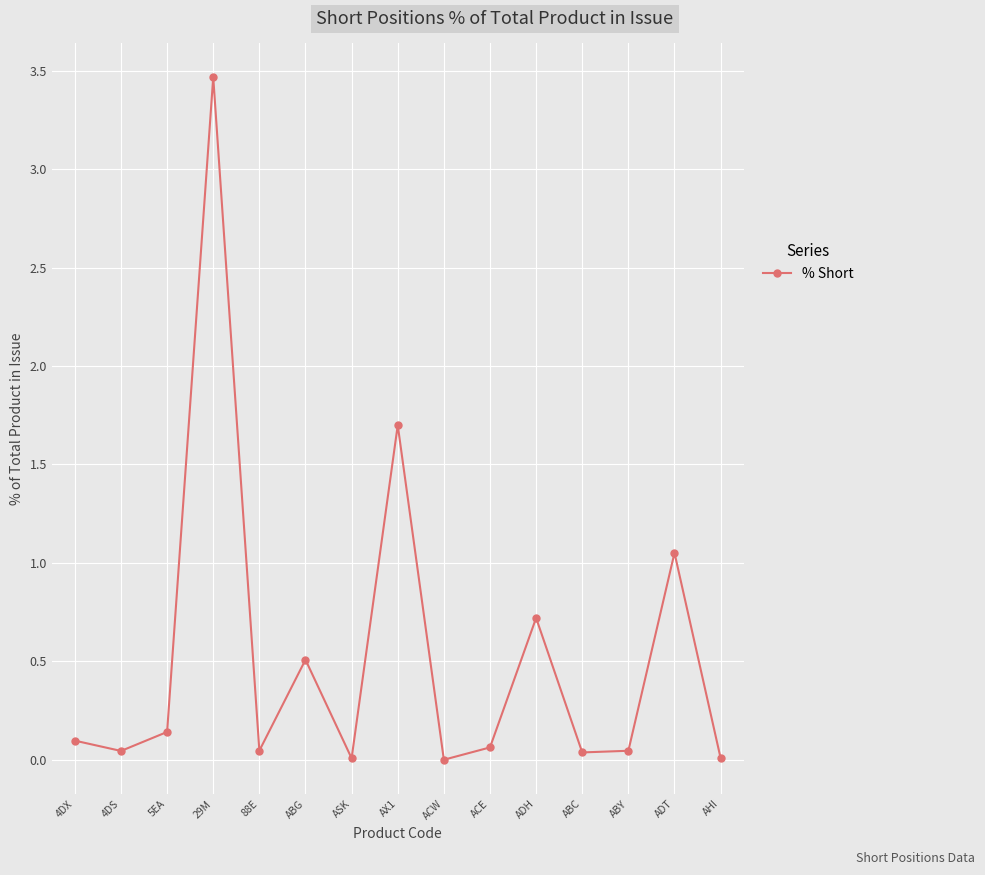

True or false: there are more than 2 points higher than both neighbors.

True